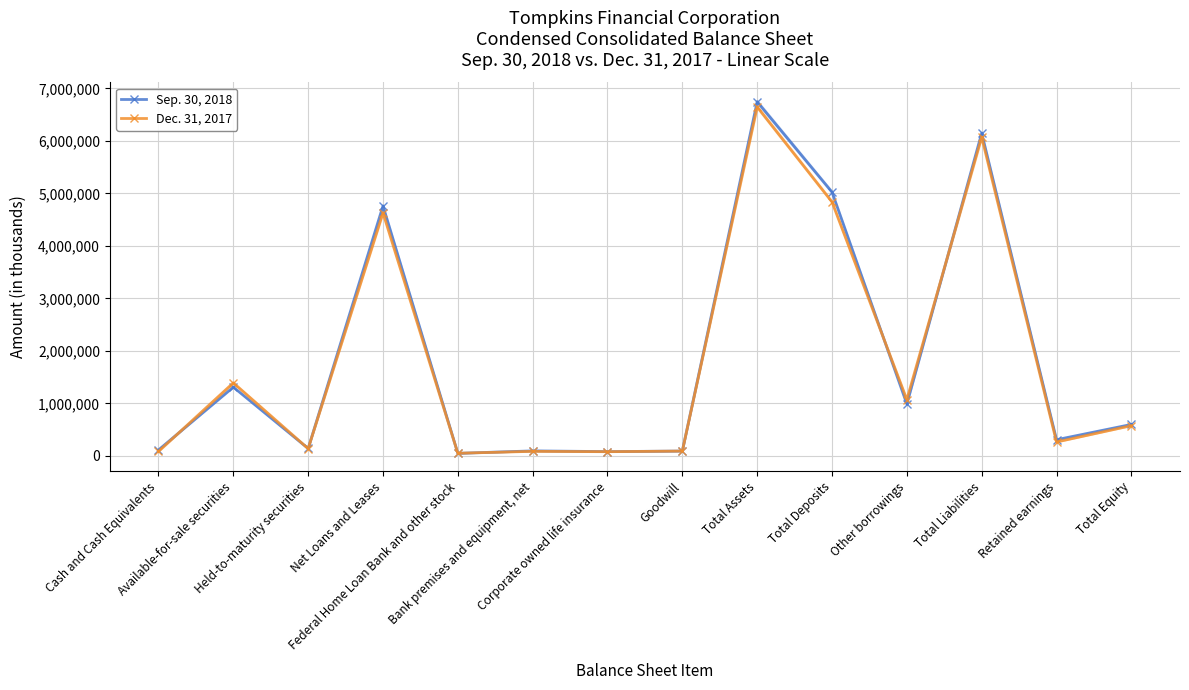

Reading left to right, what are all the values shown in this chart?

Sep. 30, 2018: Cash and Cash Equivalents=113162	Available-for-sale securities=1310672	Held-to-maturity securities=141236	Net Loans and Leases=4761351	Federal Home Loan Bank and other stock=48456	Bank premises and equipment, net=95638	Corporate owned life insurance=81625	Goodwill=92283	Total Assets=6746960	Total Deposits=5025082	Other borrowings=988515	Total Liabilities=6147816	Retained earnings=308121	Total Equity=599144
Dec. 31, 2017: Cash and Cash Equivalents=84303	Available-for-sale securities=1391863	Held-to-maturity securities=139216	Net Loans and Leases=4629349	Federal Home Loan Bank and other stock=50498	Bank premises and equipment, net=86995	Corporate owned life insurance=80106	Goodwill=92291	Total Assets=6648290	Total Deposits=4837807	Other borrowings=1071742	Total Liabilities=6072088	Retained earnings=265007	Total Equity=576202